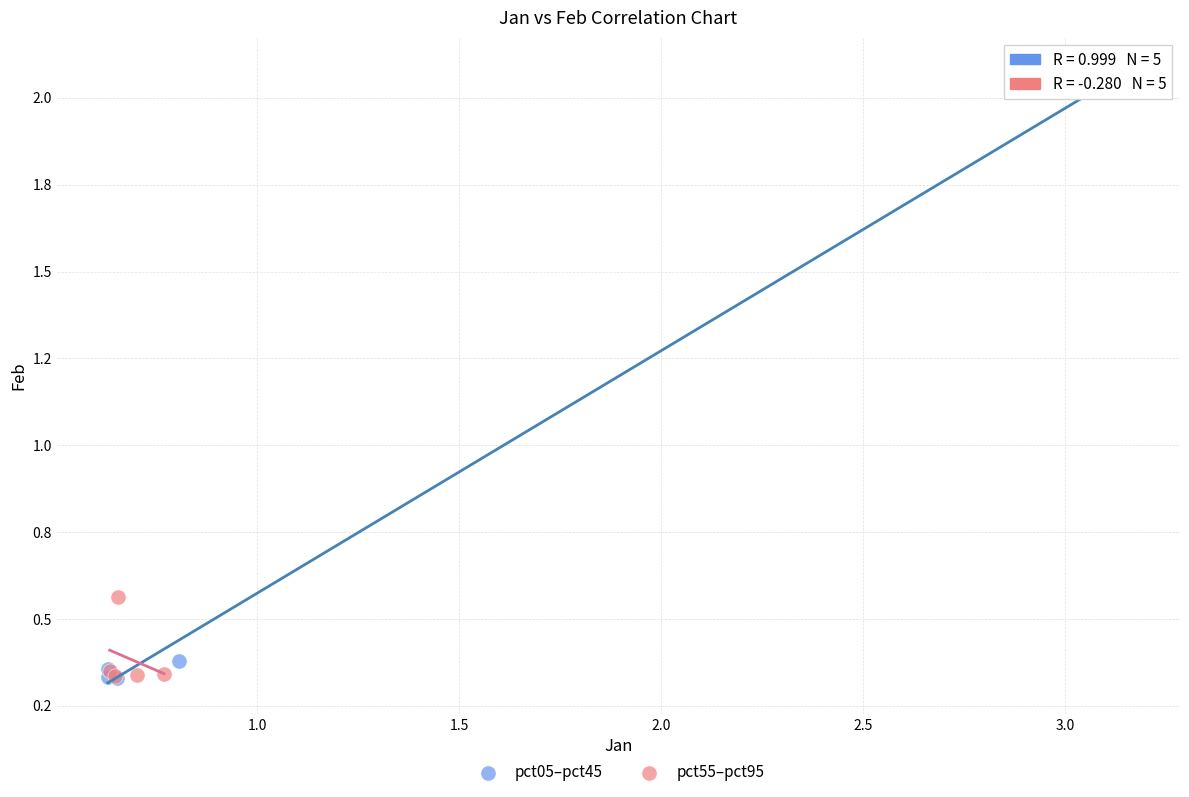

What are all the series names shown in the legend?

pct05–pct45, pct55–pct95